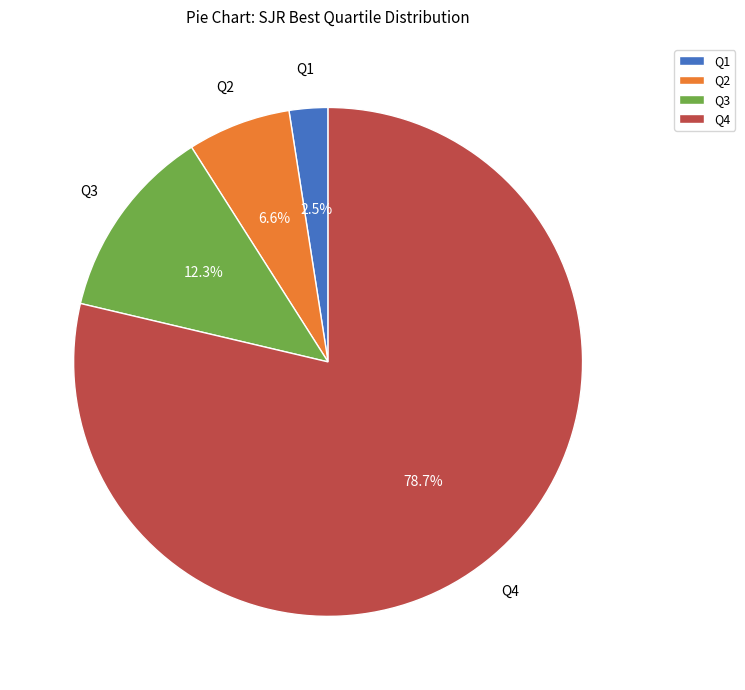

Between Q1 and Q3, which is larger?

Q3